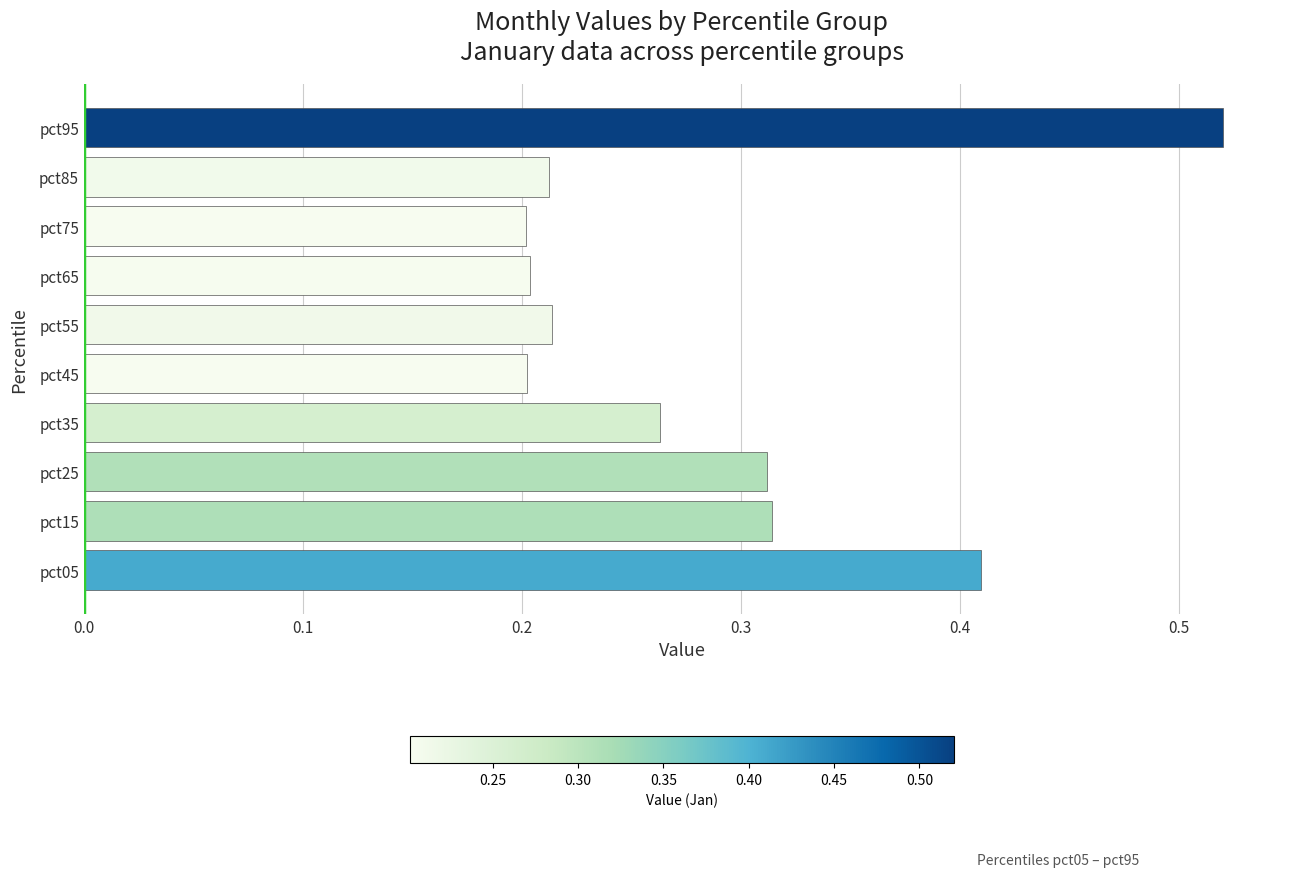

The chart shows a value of 0.6 at pct05. True or false?

False